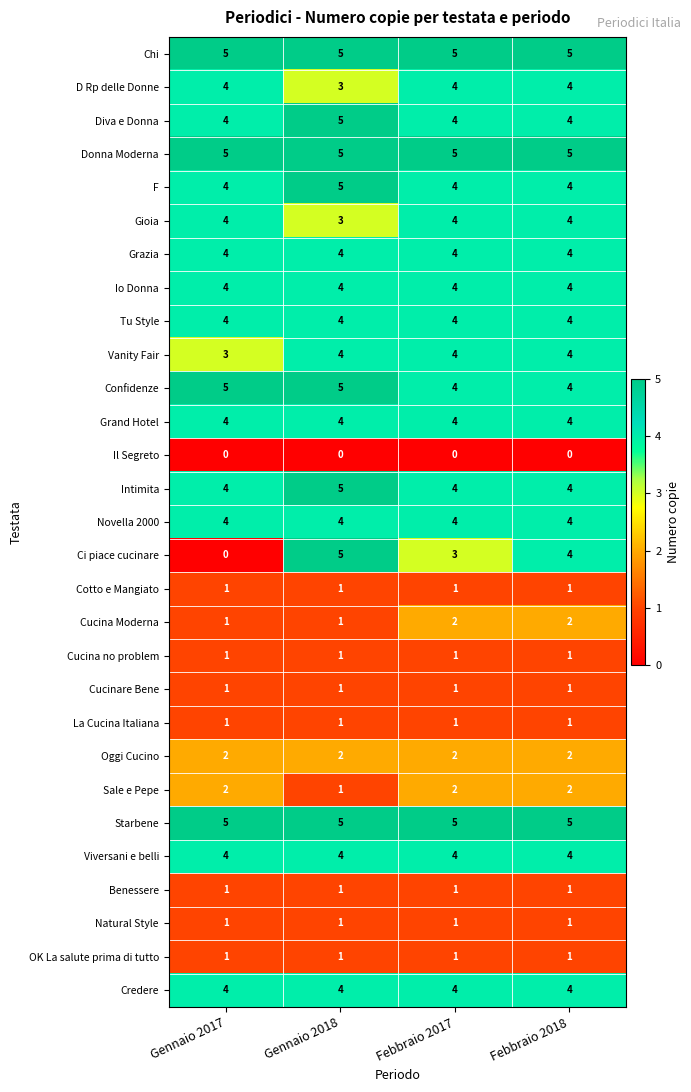

What is the spread (max minus min) of values at Gennaio 2017?

5